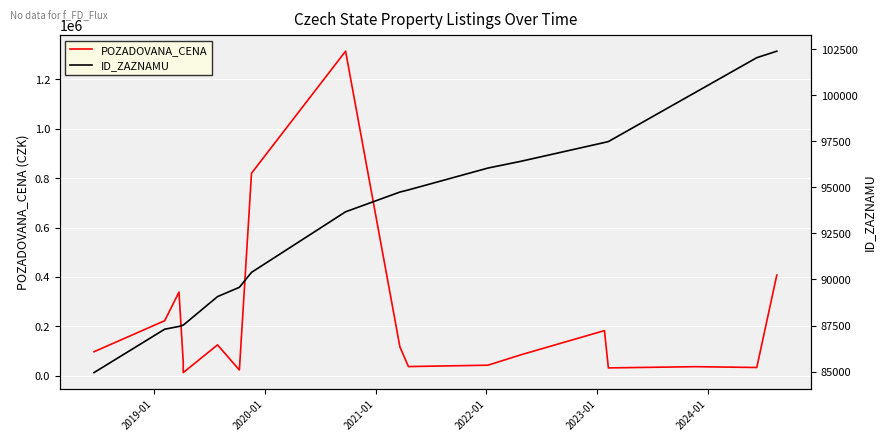

Where does the POZADOVANA_CENA series first go above 97470?

2019-01